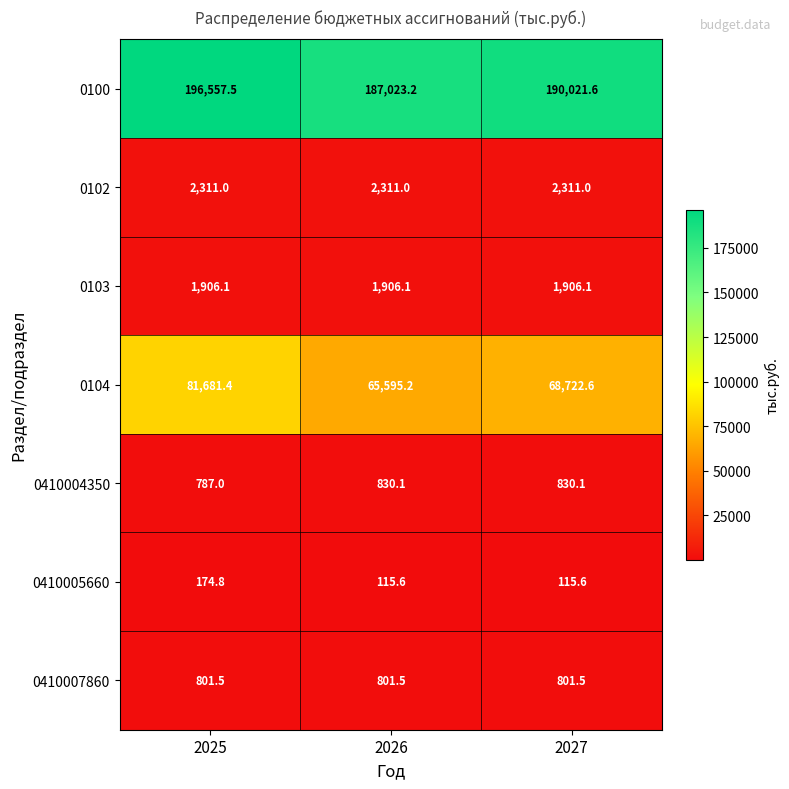

List the series in order of their peak value, highest first.

0100, 0104, 0102, 0103, 0410004350, 0410007860, 0410005660